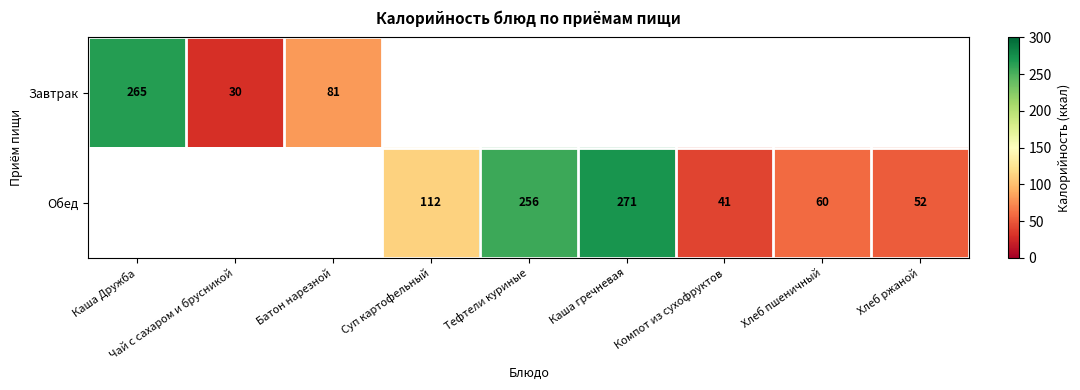

Is it true that Обед equals 150.2 at Каша гречневая?

False